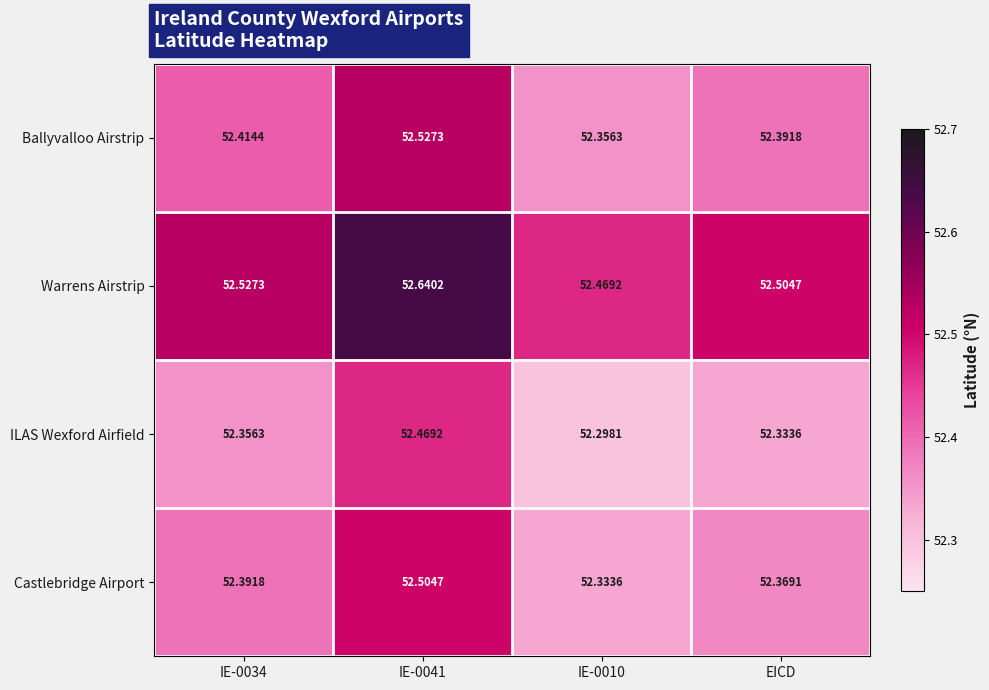

What is the total value across all series at IE-0034?

209.7